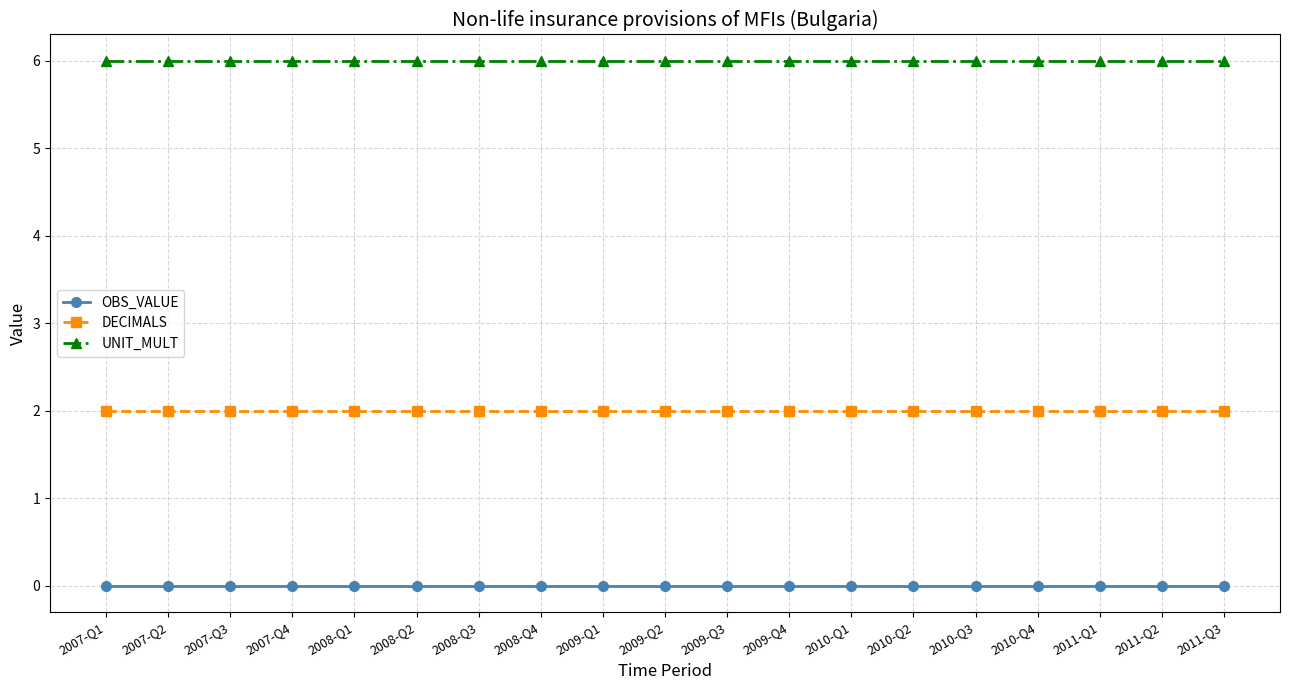

Is it true that DECIMALS equals 1 at 2011-Q2?

False